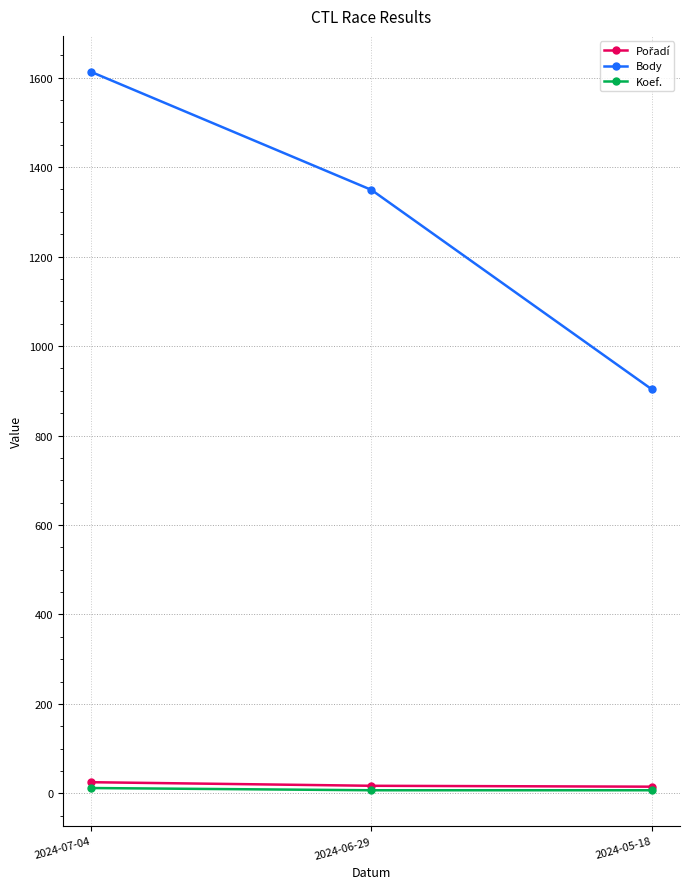

Does the chart display data point markers on the line(s)?

Yes